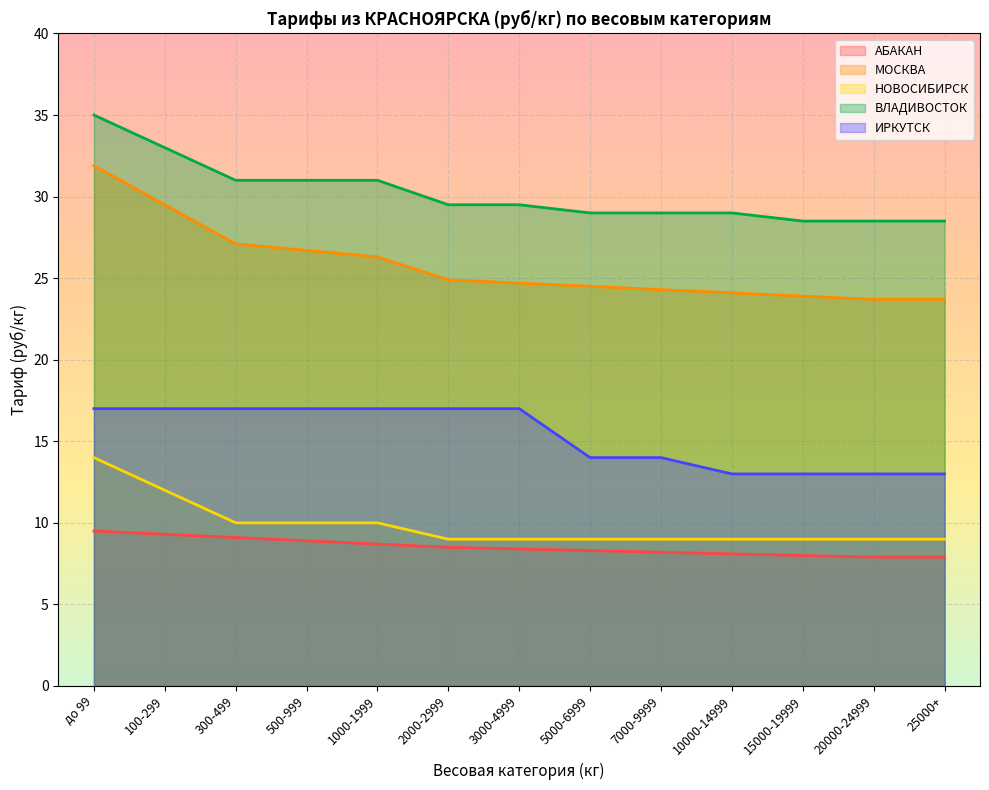

Rank the categories by ИРКУТСК value from lowest to highest.

10000-14999, 15000-19999, 20000-24999, 25000+, 5000-6999, 7000-9999, до 99, 100-299, 300-499, 500-999, 1000-1999, 2000-2999, 3000-4999